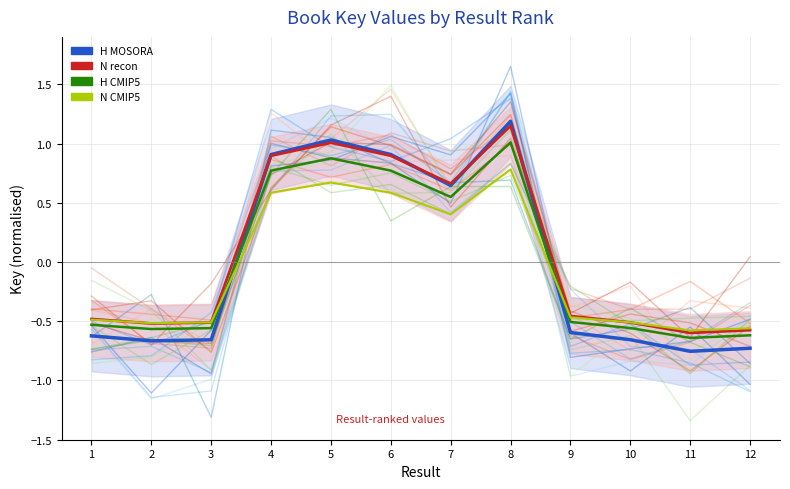

At which label does N recon first exceed 0?

4